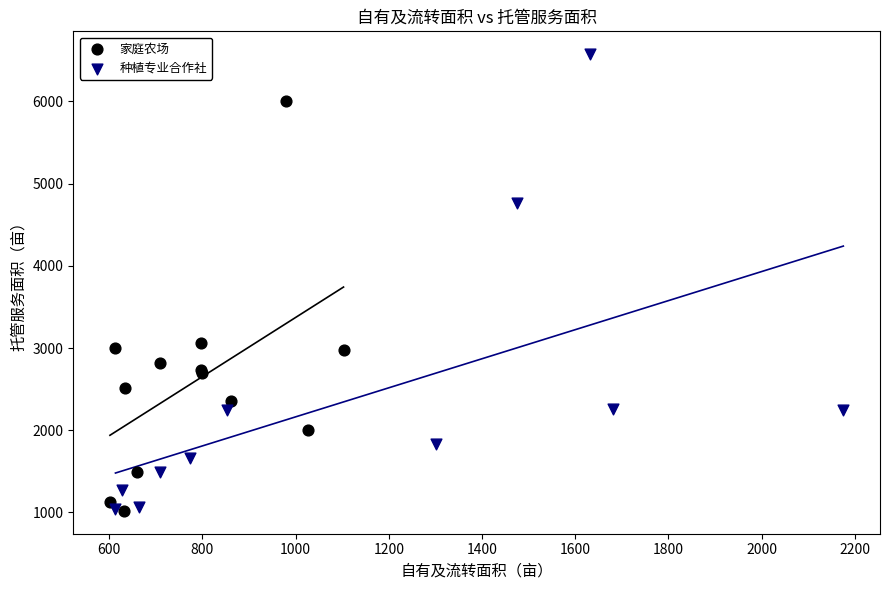

Which series contains the highest Y value?

种植专业合作社